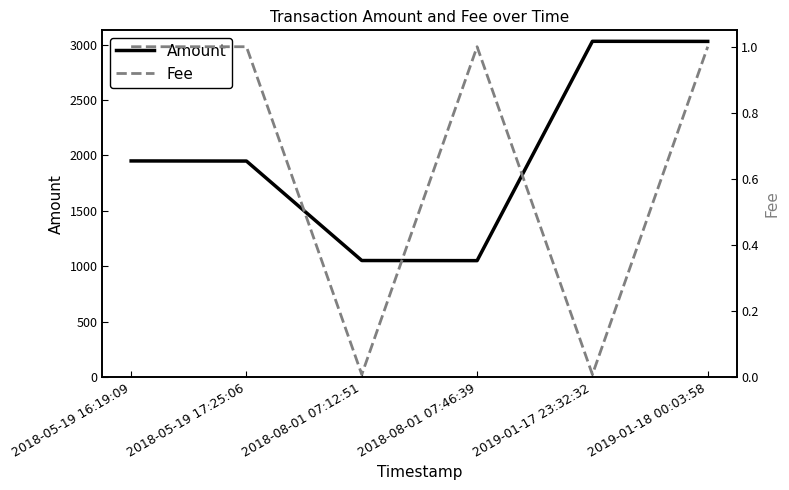

In Fee, how many points are lower than both neighbors (excluding endpoints)?

2